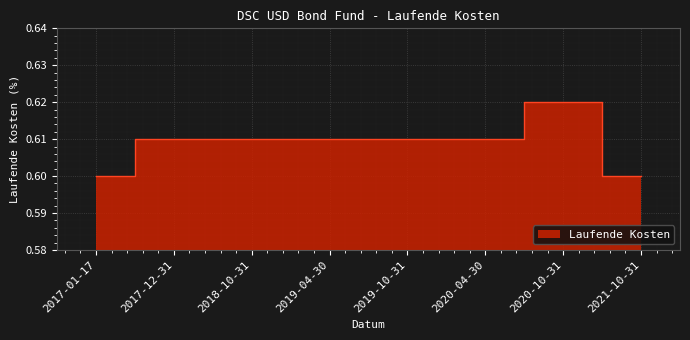

What is the average value?

0.6